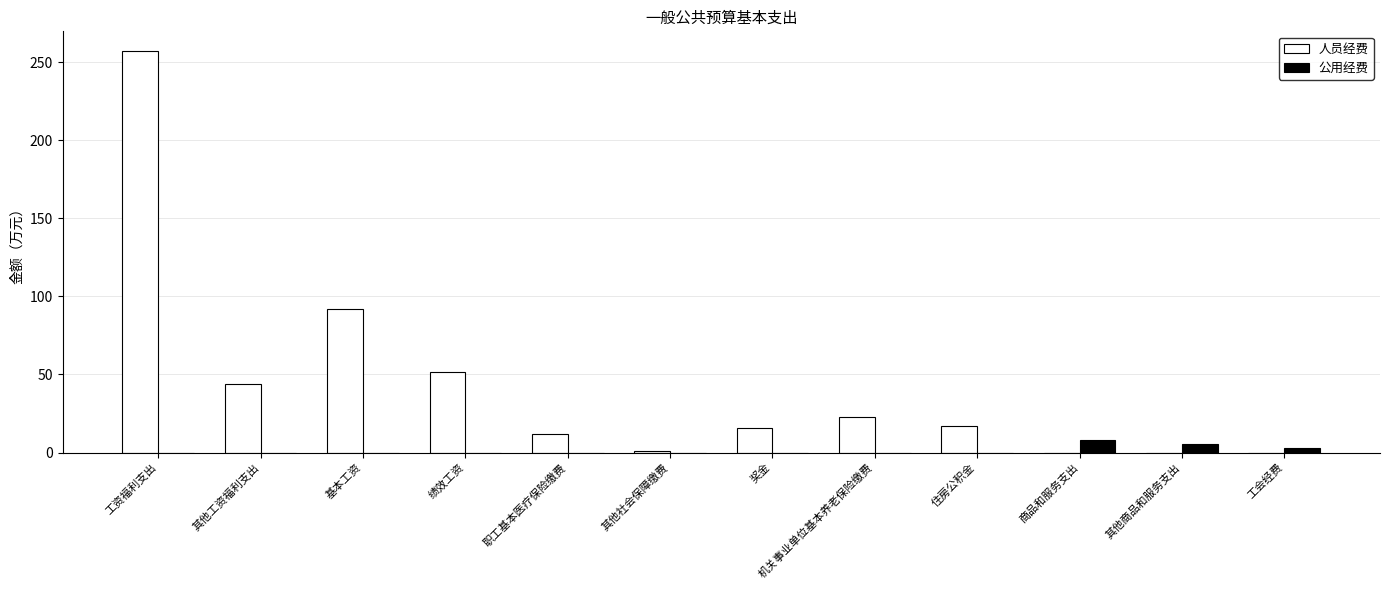

Count the number of categories in the chart.

12